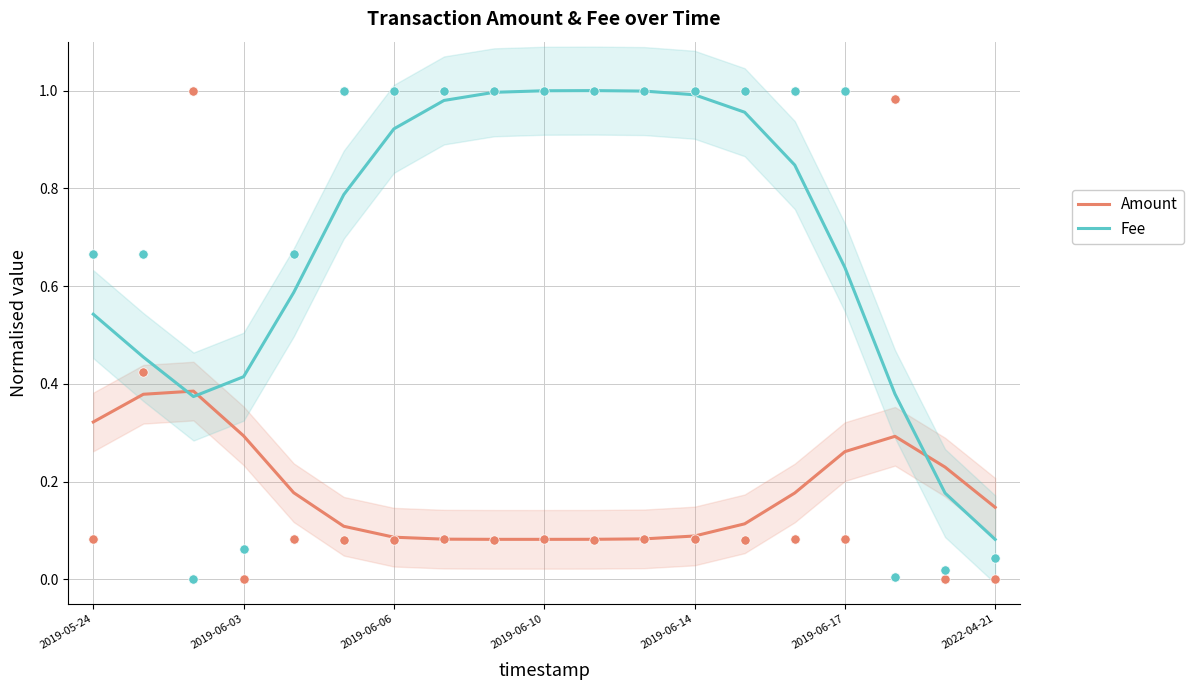

Which series contains the highest Y value?

Fee